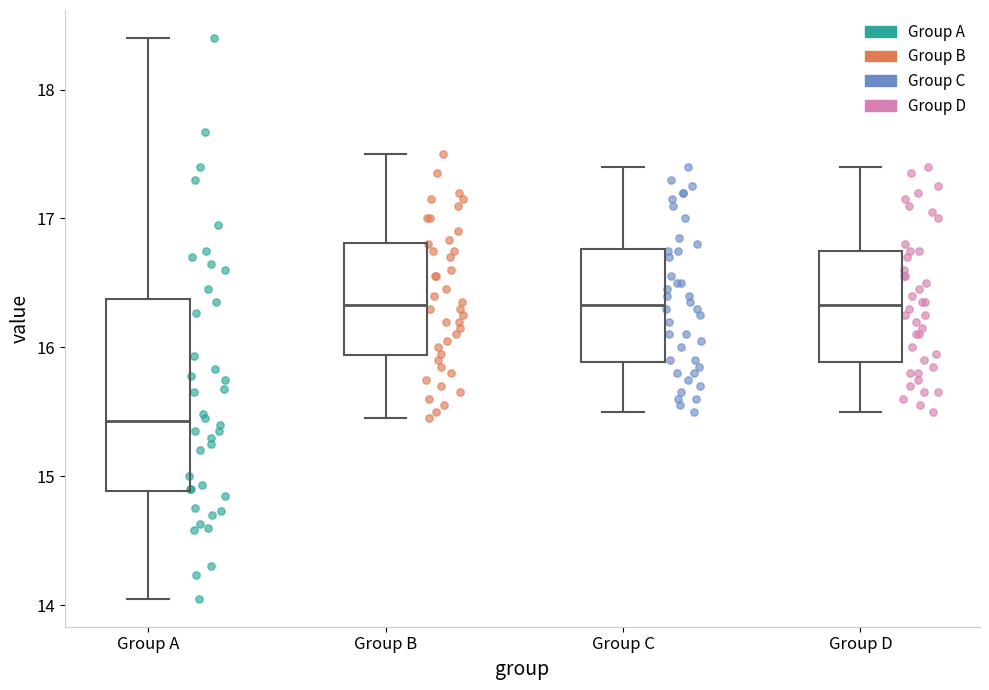

Where is the lower edge of the box for Group C on the y-axis? The values are not printed on the chart, so give them approximately, as read against the axis.

15.9